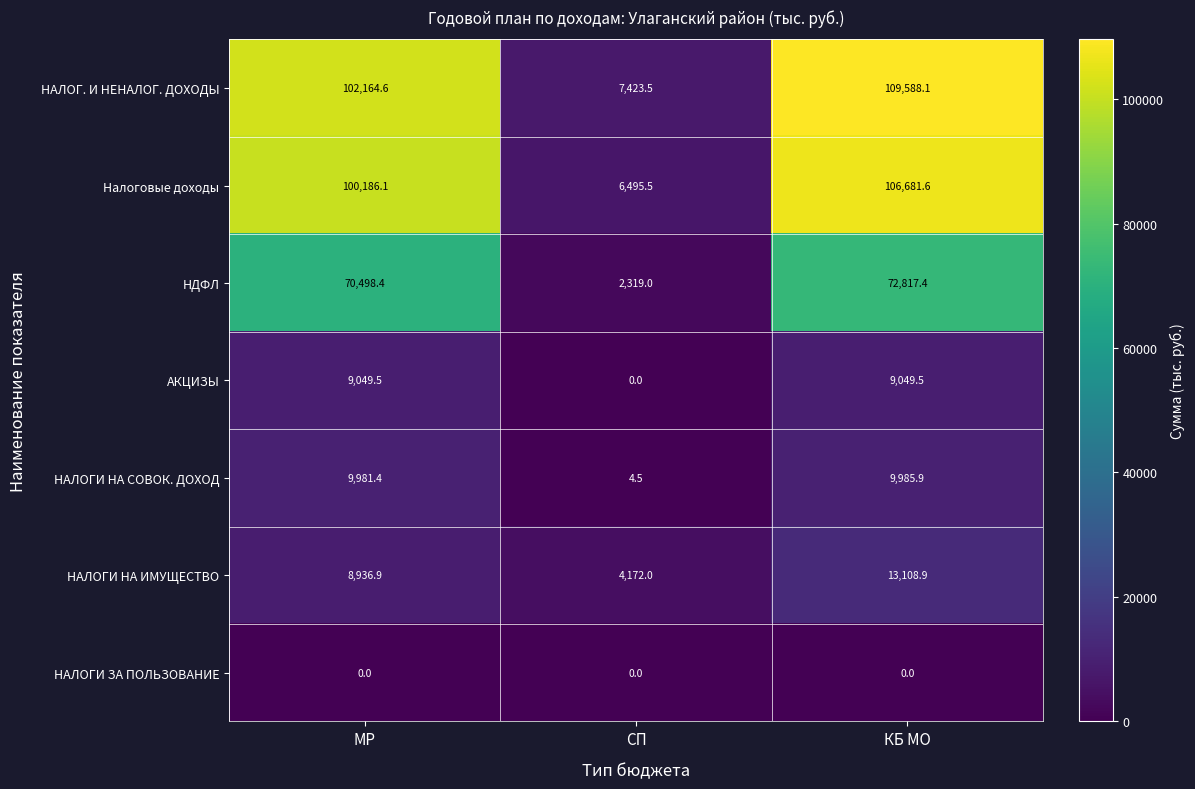

The value of Налоговые доходы at КБ МО is 106681.6. True or false?

True